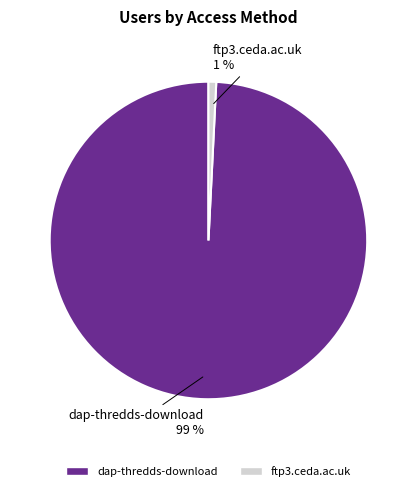

To the nearest percent, what is the difference between the dap-thredds-download and ftp3.ceda.ac.uk slice percentages?

98%